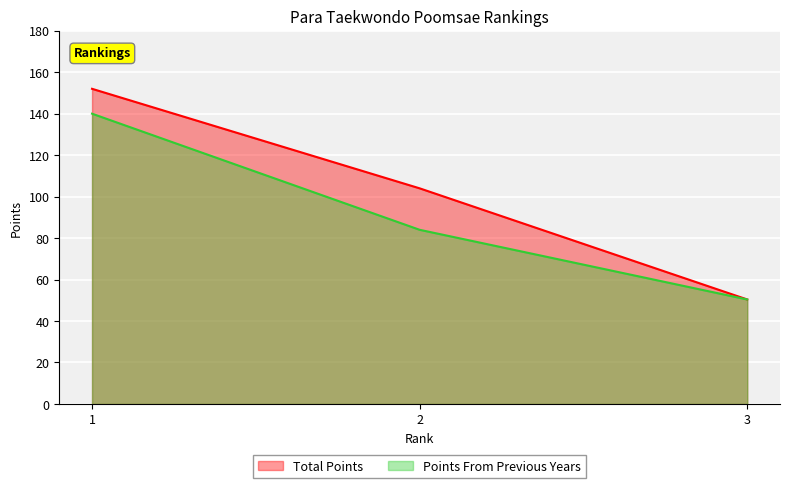

How many distinct data groups are displayed?

2